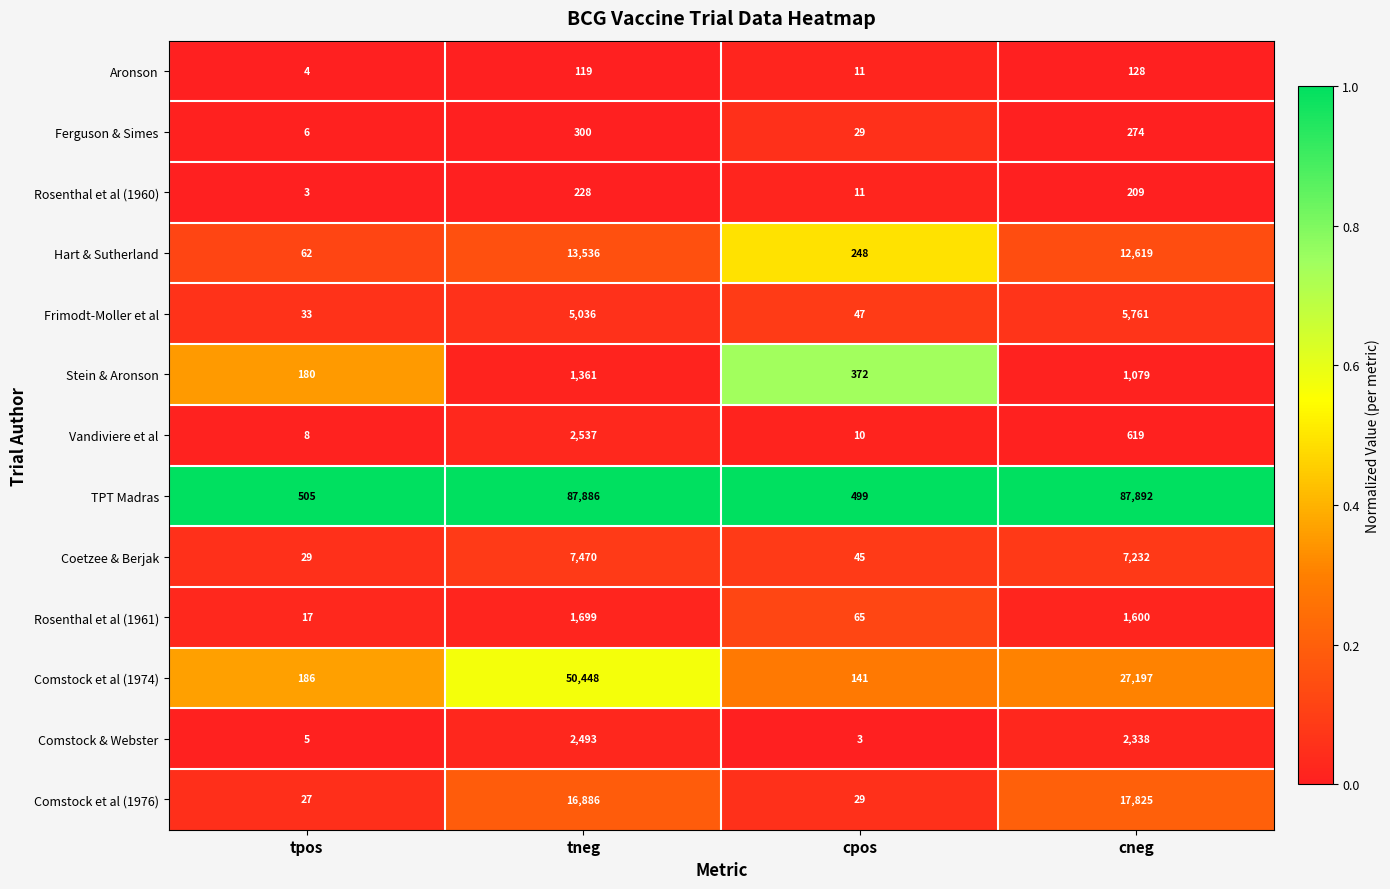

At which label does Rosenthal et al (1961) reach its peak?

tneg